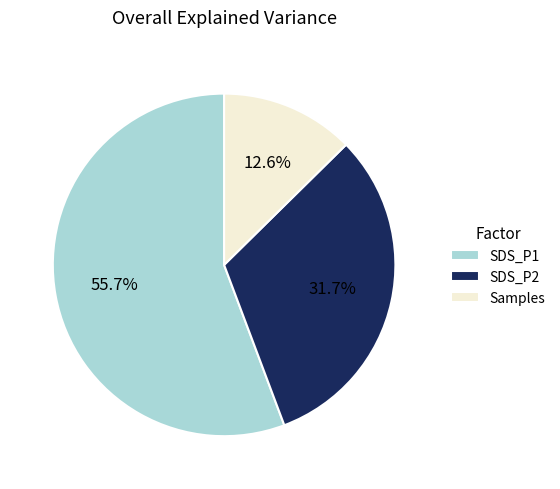

Is the sum of SDS_P2 and SDS_P1 greater than half?

Yes